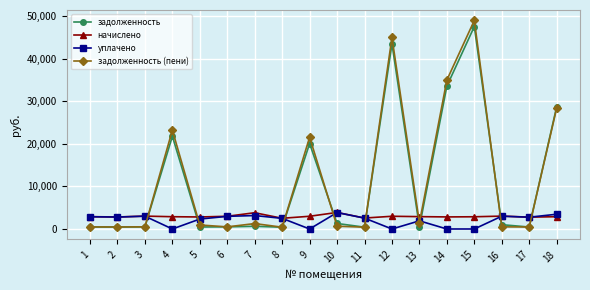

True or false: уплачено and задолженность (пени) intersect in this chart.

True